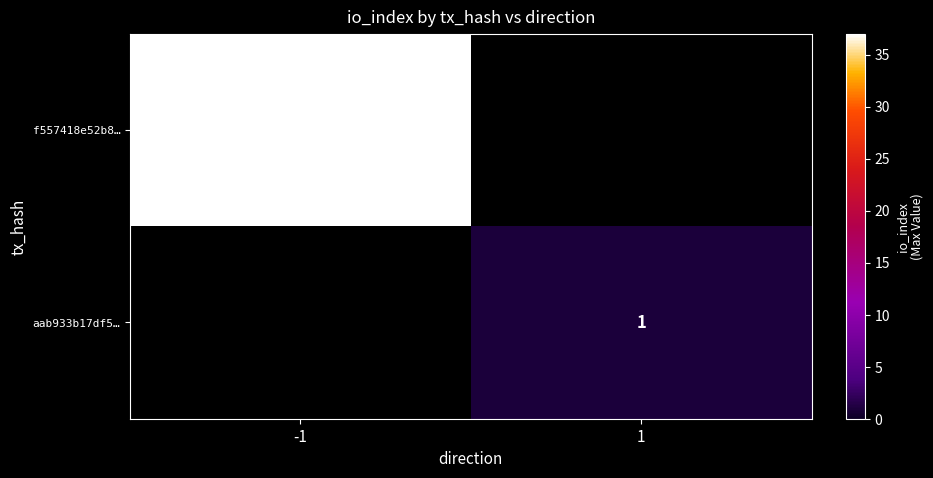

The value of f557418e52b8… at -1 is 37. True or false?

True